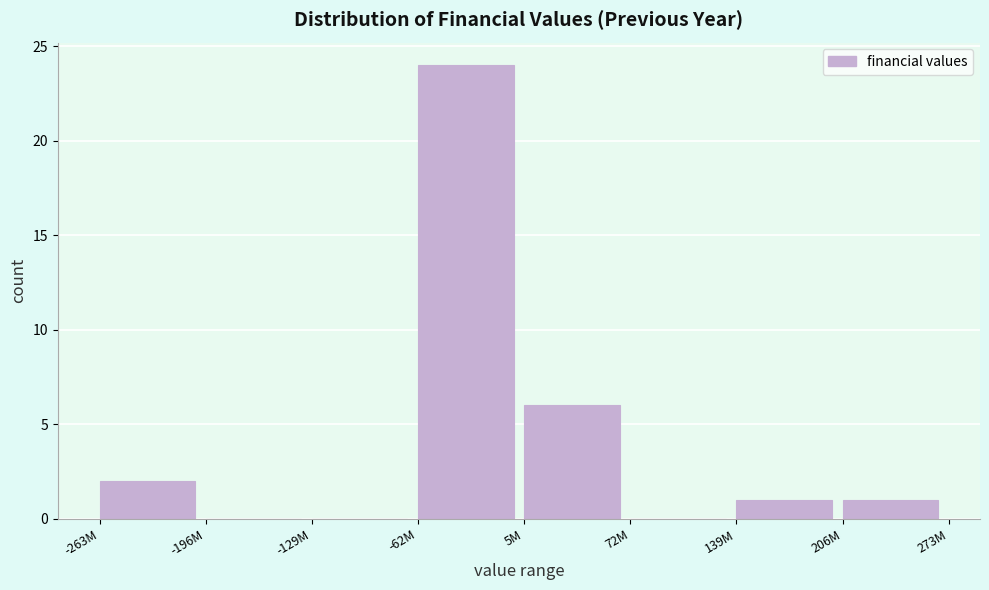

Reading left to right, list all the values displayed in this chart.

-263M=2	-196M=0	-129M=0	-62M=24	5M=6	72M=0	139M=1	206M=1